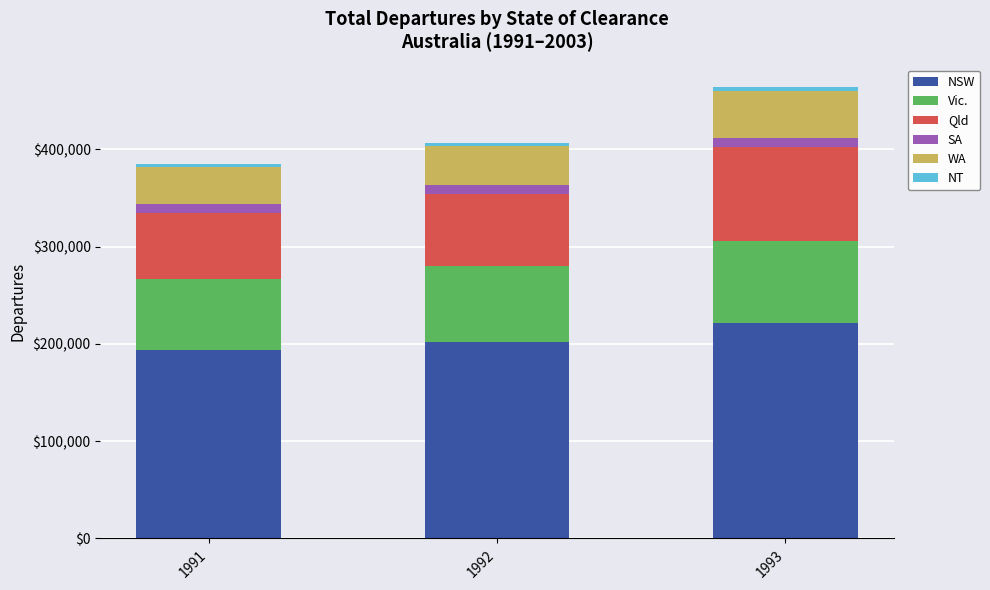

What is the minimum value for NSW?

193920